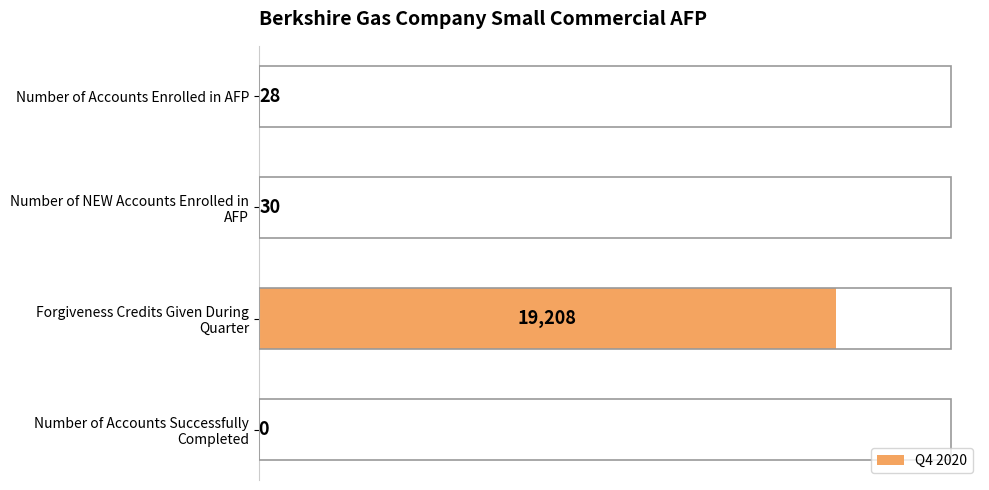

What value does the data have at Number of Accounts Enrolled in AFP?

28